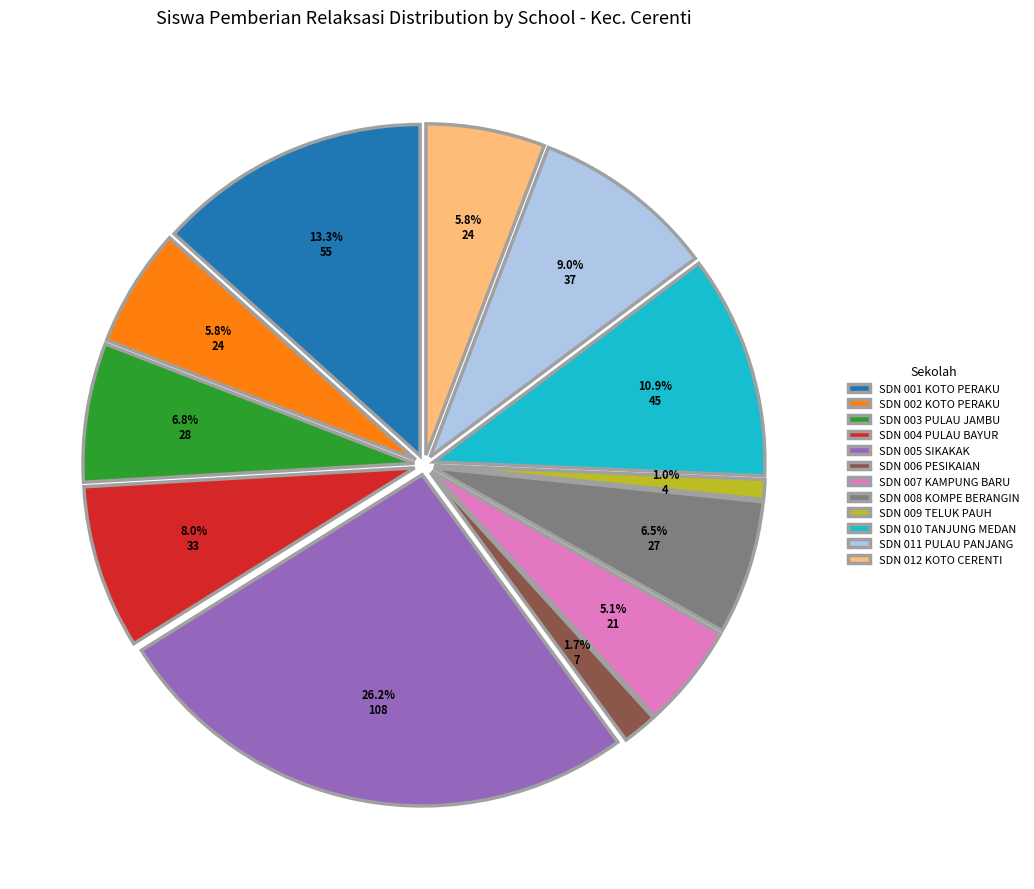

What is the ratio of the value at SD NEGERI 012 KOTO CERENTI to the value at SD NEGERI 003 PULAU JAMBU?

0.9